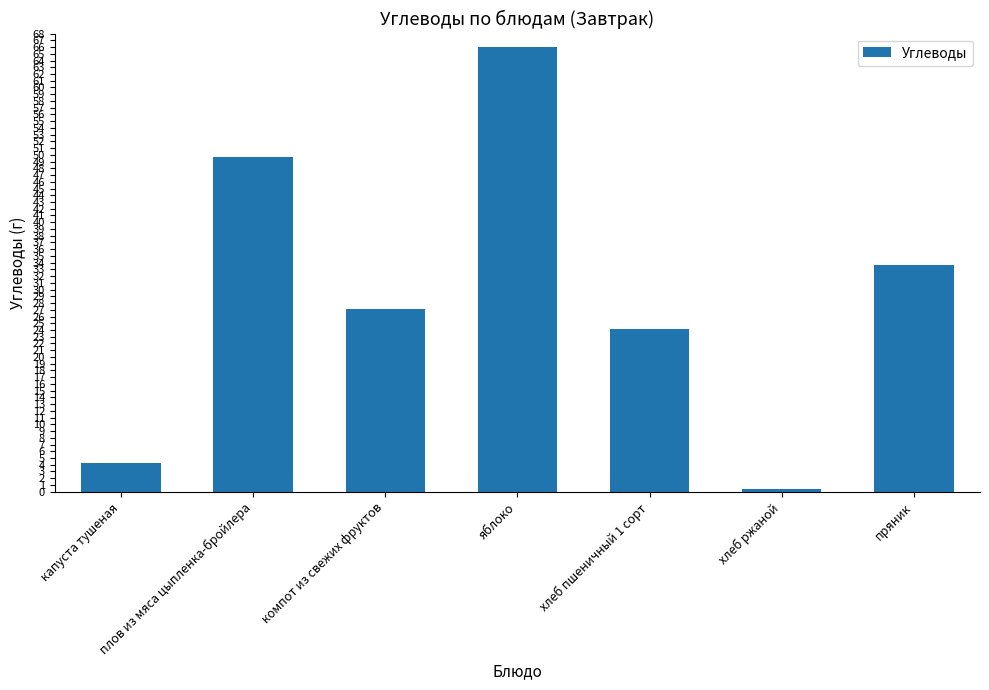

True or false: the data shows 28.2 at плов из мяса цыпленка-бройлера.

False